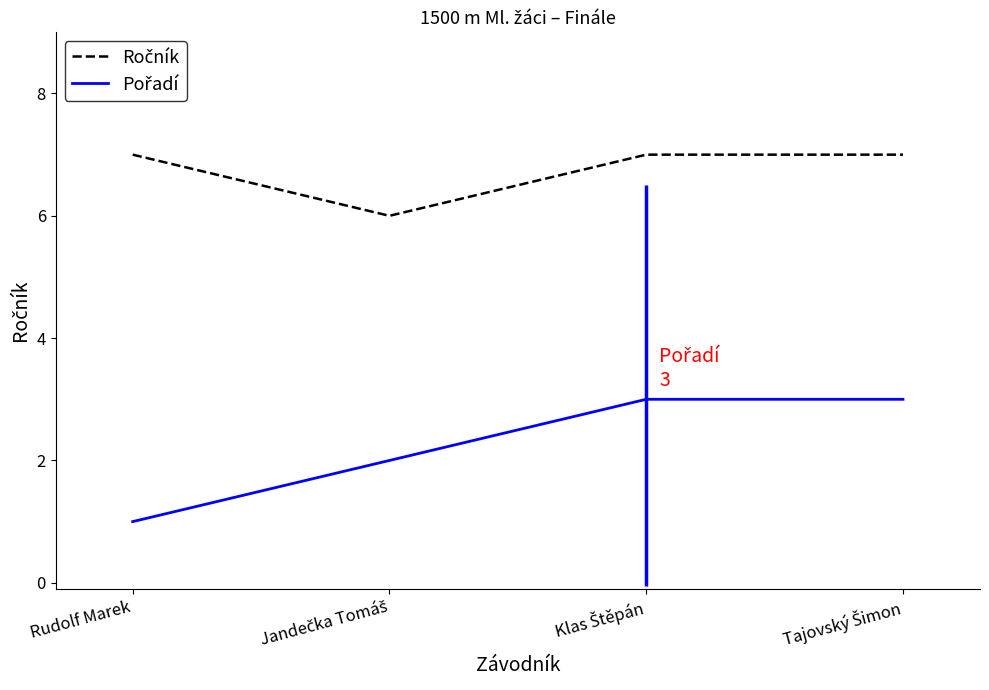

How many data points does each series have?

4